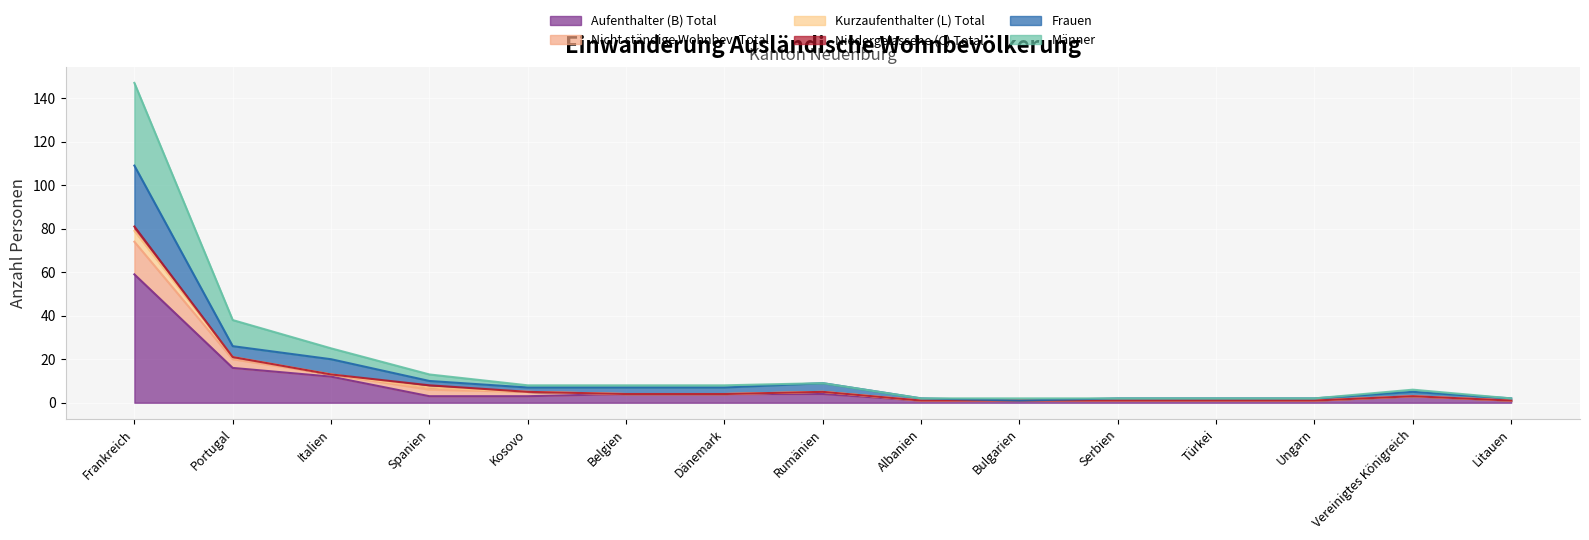

Where is Männer nearest to the value 40?

Portugal